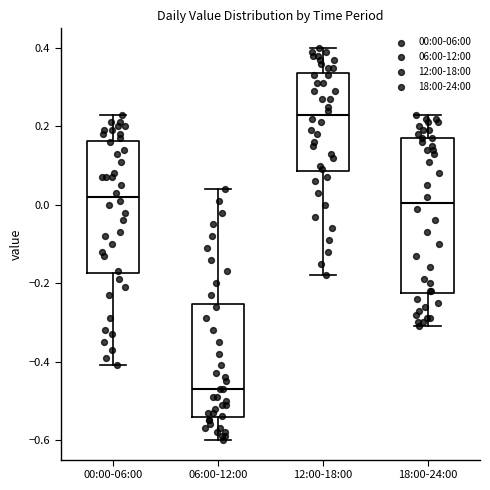

Where does the upper whisker of the box for 12:00-18:00 end on the y-axis? The values are not printed on the chart, so give them approximately, as read against the axis.

0.40